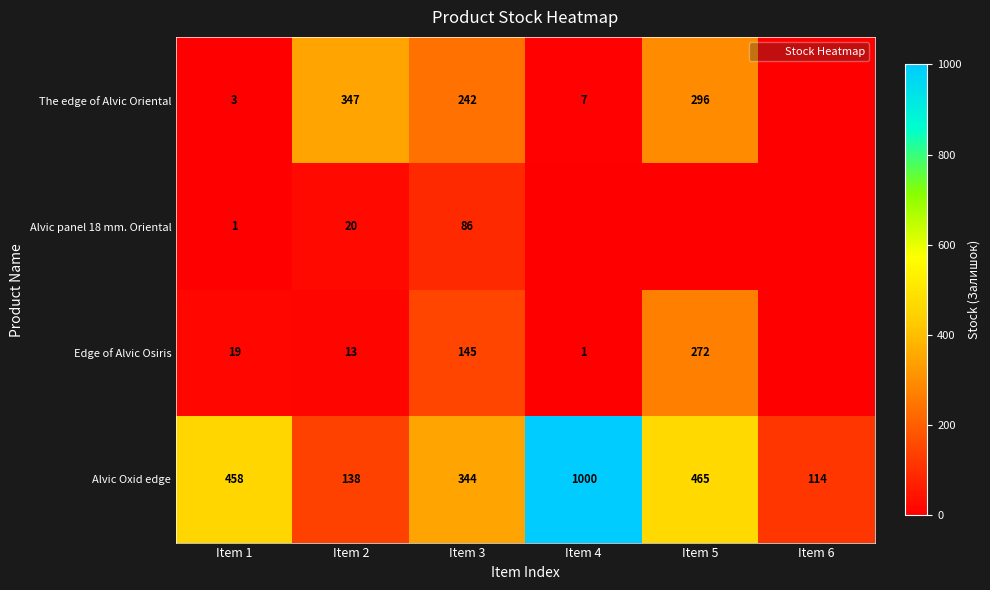

What is the highest value of the Alvic Oxid edge series?

1000